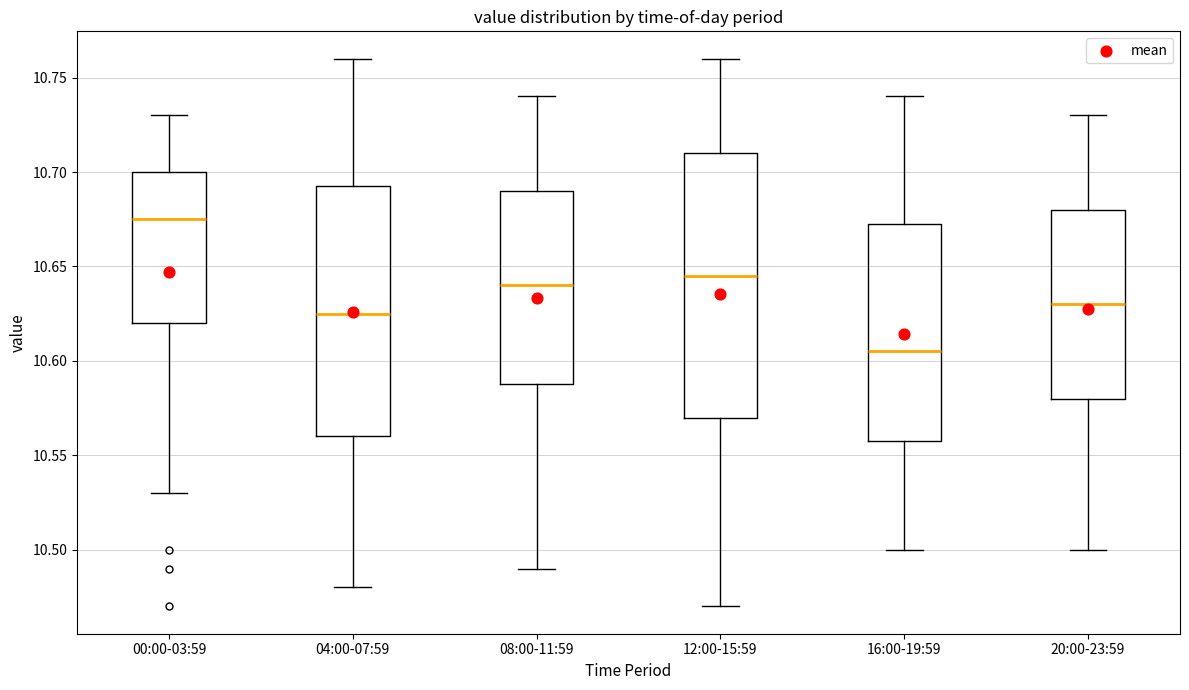

Which box has the highest median line?

00:00-03:59